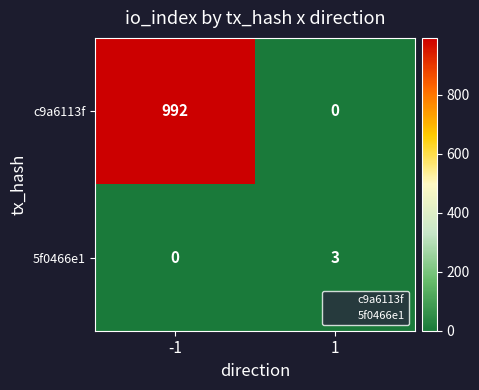

Reading left to right, transcribe all the data shown in this chart.

c9a6113f: -1=992	1=0
5f0466e1: -1=0	1=3